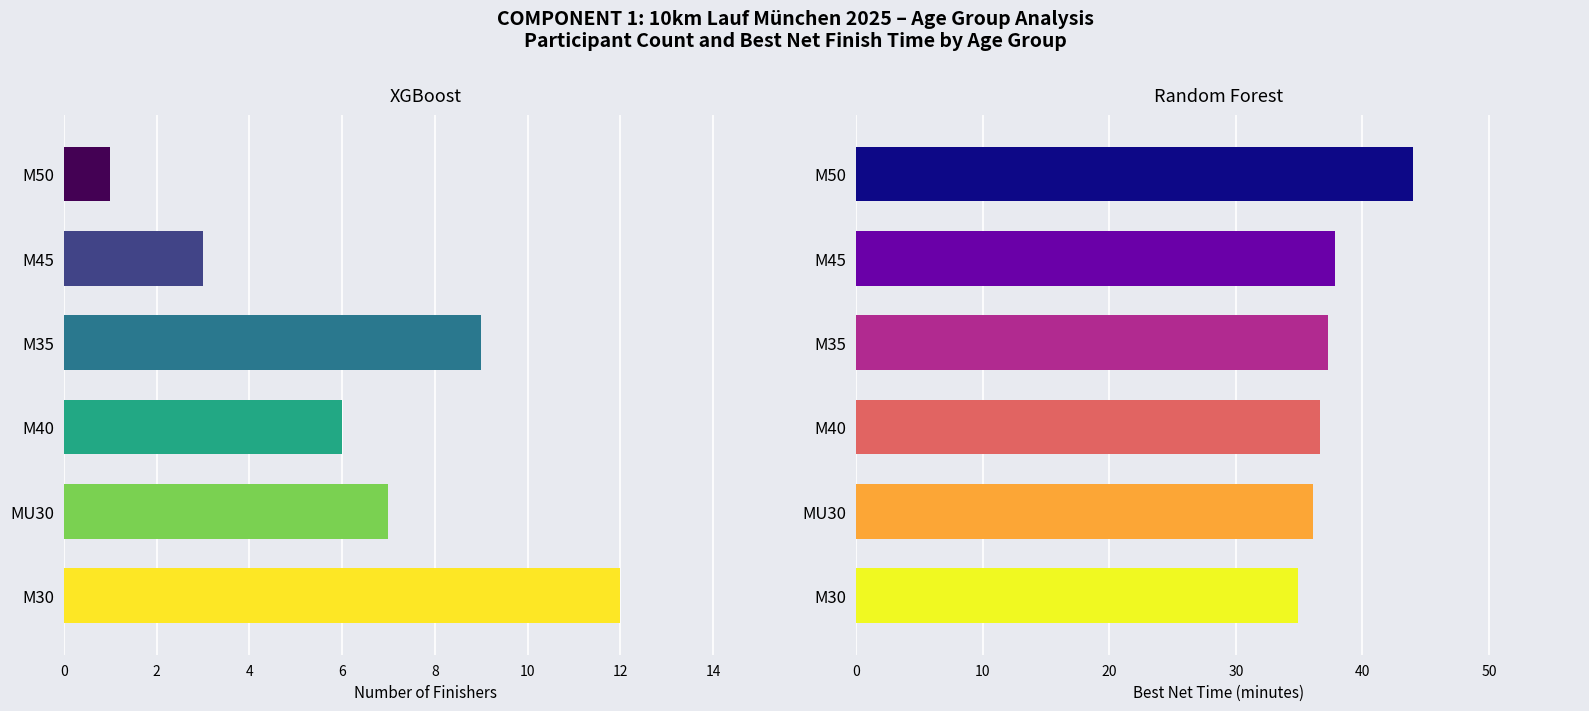

How many bars are there in each group?

2